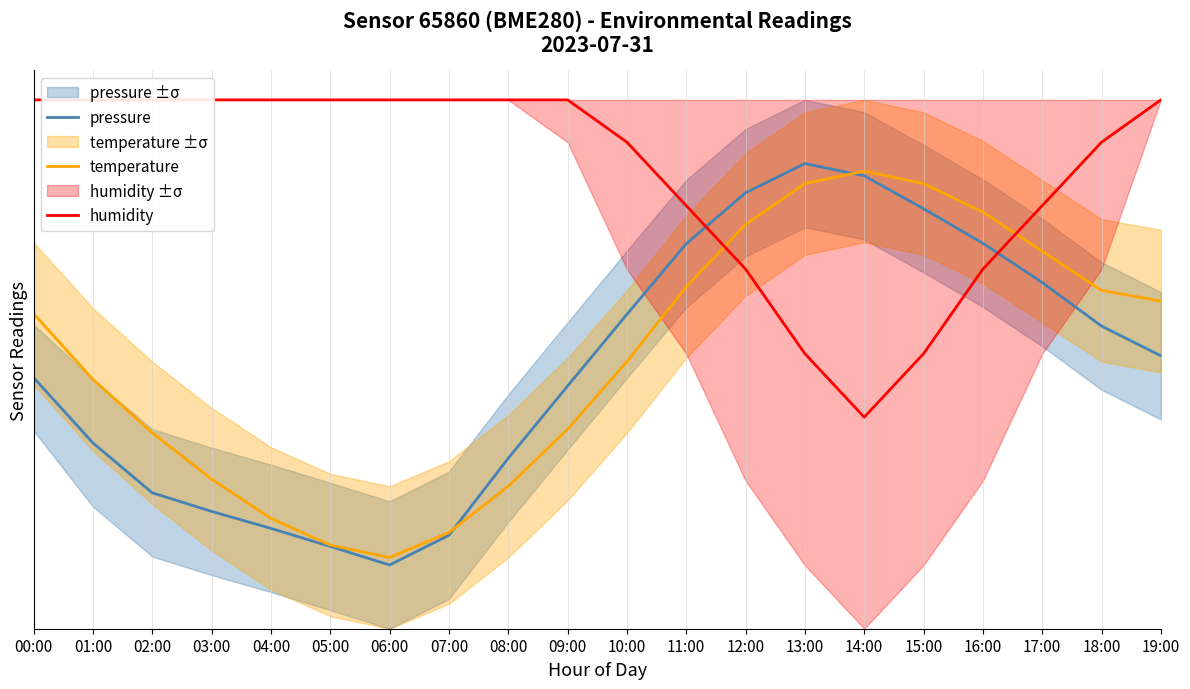

At how many categories does at least one series exceed 12?

20